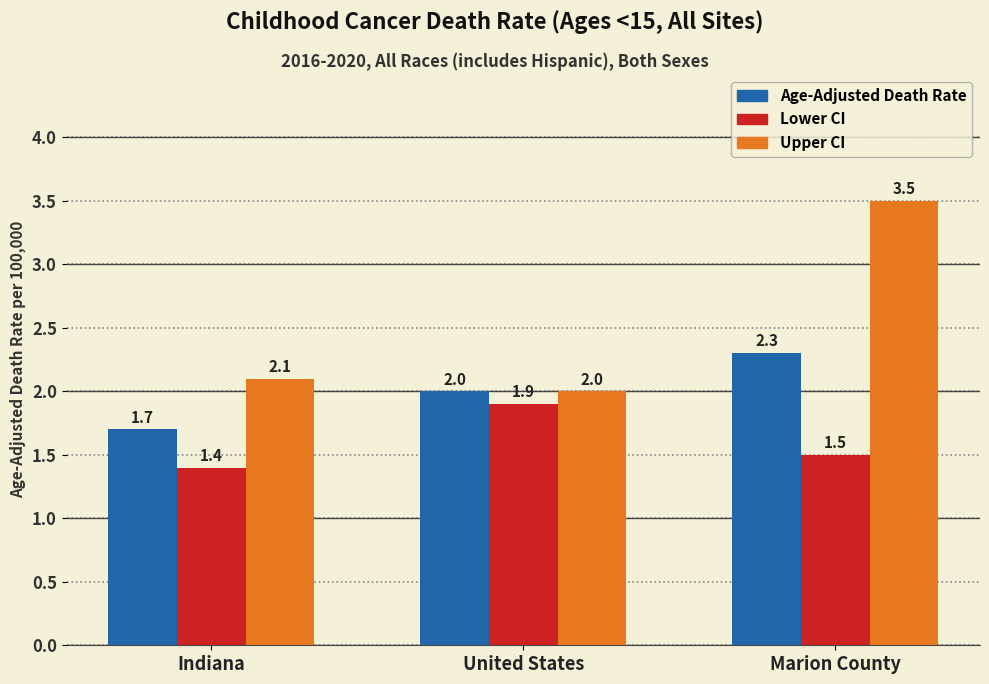

How many bars are there in each group?

3